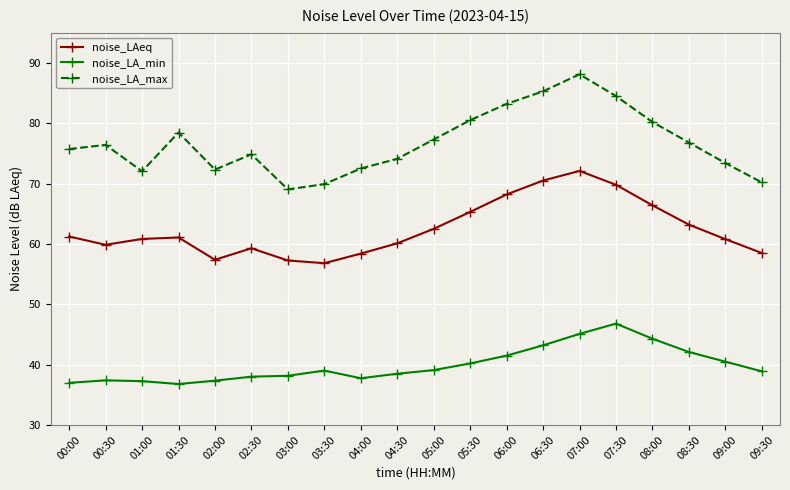

How many data points in noise_LA_max are above 76?

10